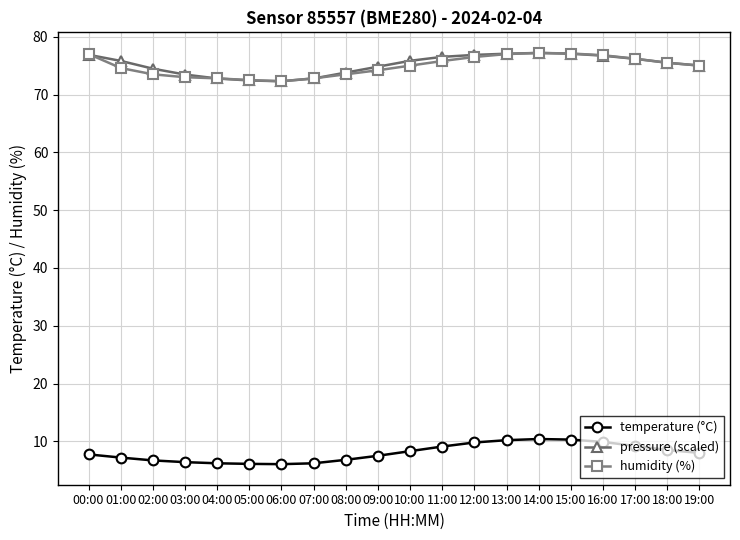

At how many categories does at least one series exceed 12?

20